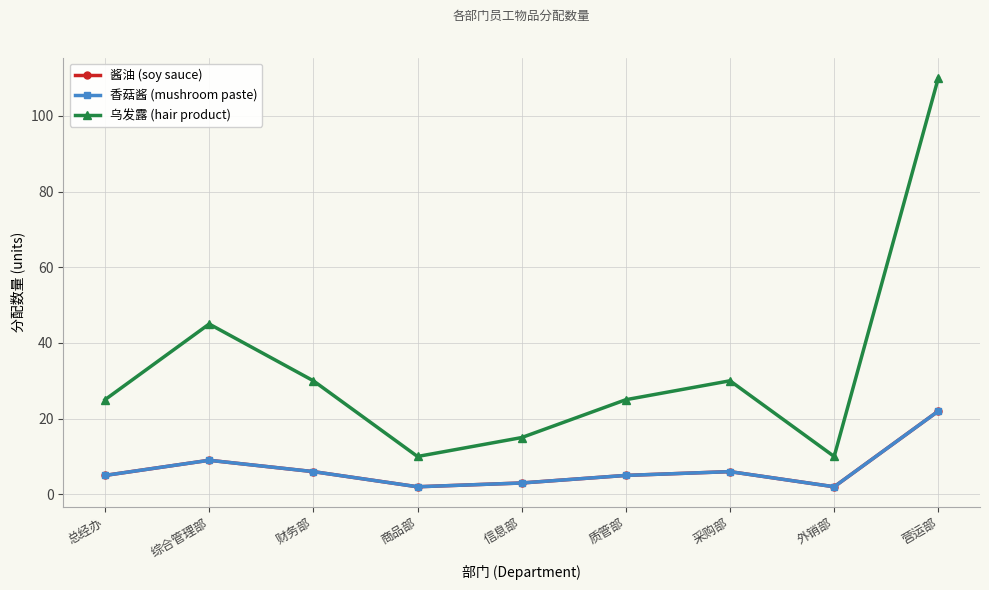

Reading left to right, what are all the values shown in this chart?

酱油 (soy sauce): 5	9	6	2	3	5	6	2	22
香菇酱 (mushroom paste): 5	9	6	2	3	5	6	2	22
乌发露 (hair product): 25	45	30	10	15	25	30	10	110